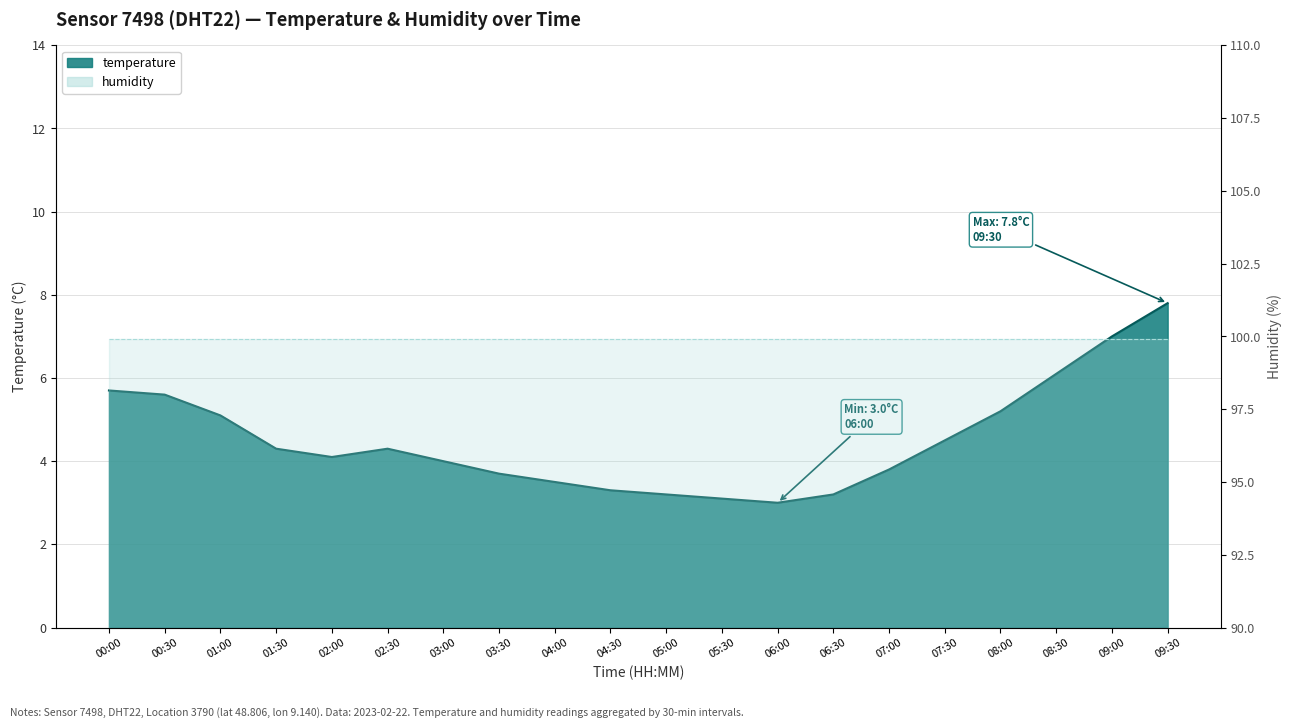

Rank the categories by value from lowest to highest.

06:00, 05:30, 05:00, 06:30, 04:30, 04:00, 03:30, 07:00, 03:00, 02:00, 01:30, 02:30, 07:30, 01:00, 08:00, 00:30, 00:00, 08:30, 09:00, 09:30